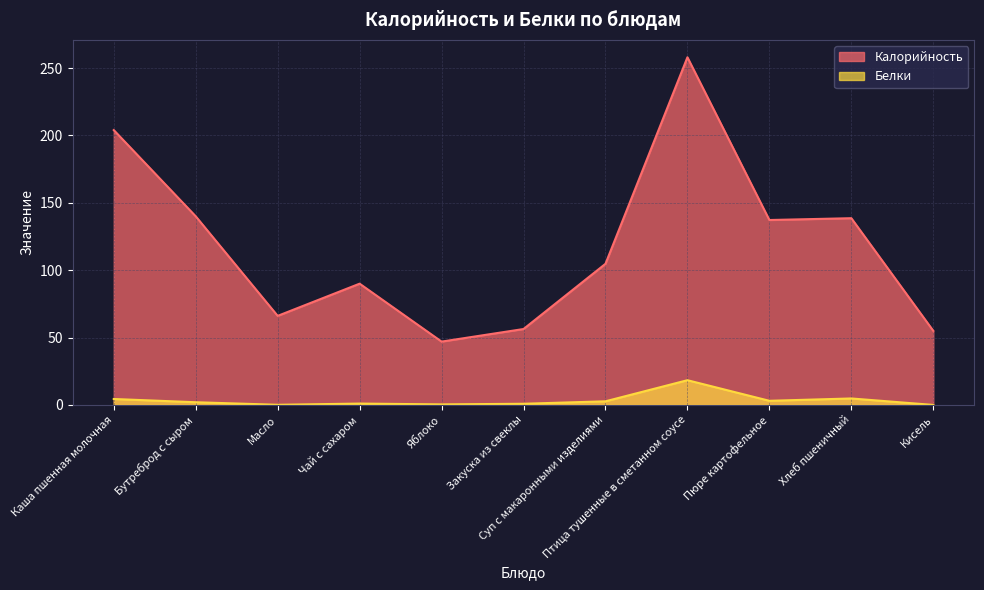

Is it true that Белки equals 4.4 at Каша пшенная молочная?

True